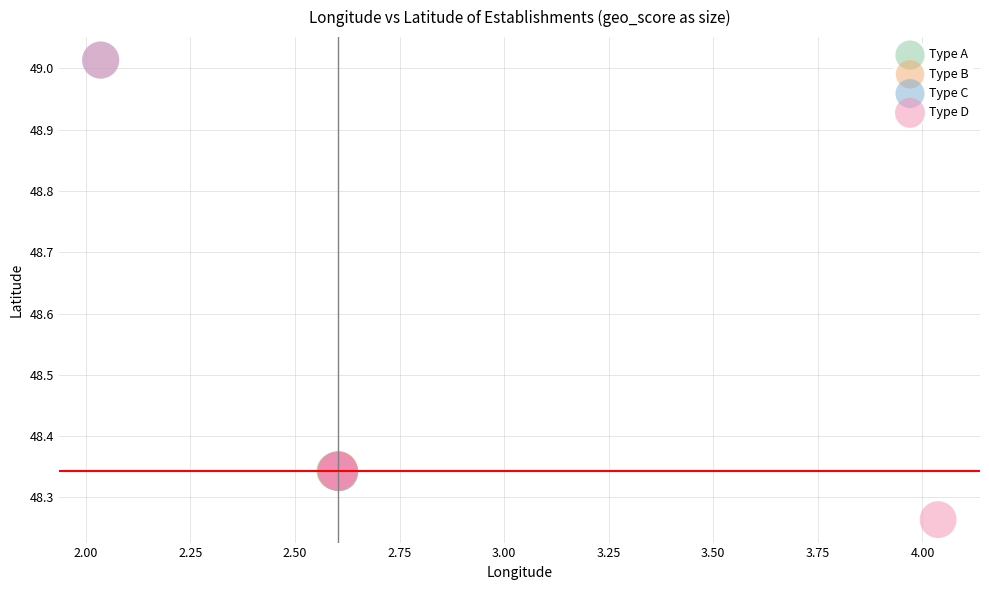

Which series contains the lowest Y value?

Type D